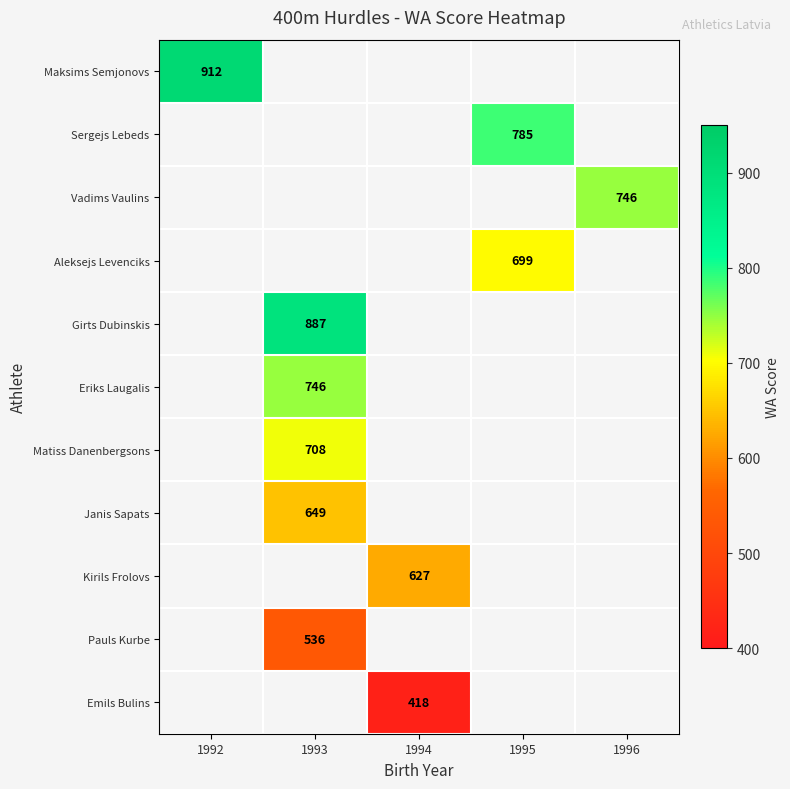

At which category does the chart reach its peak across all series?

1992